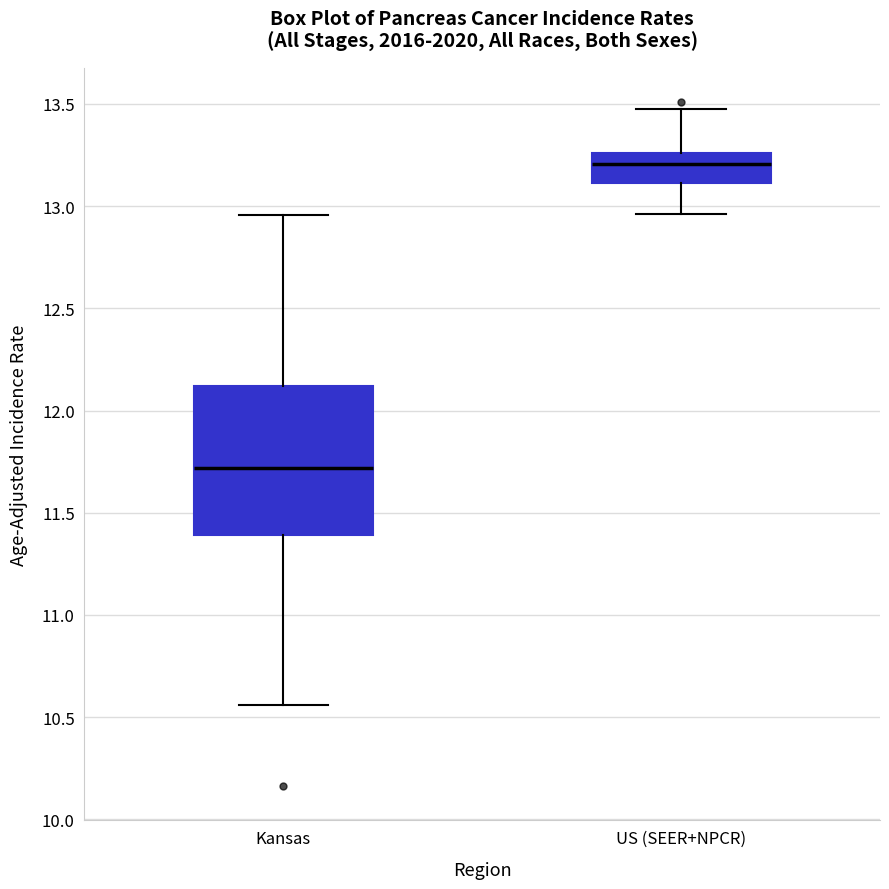

Comparing the boxes themselves (not the whiskers), which one is the tallest?

Kansas